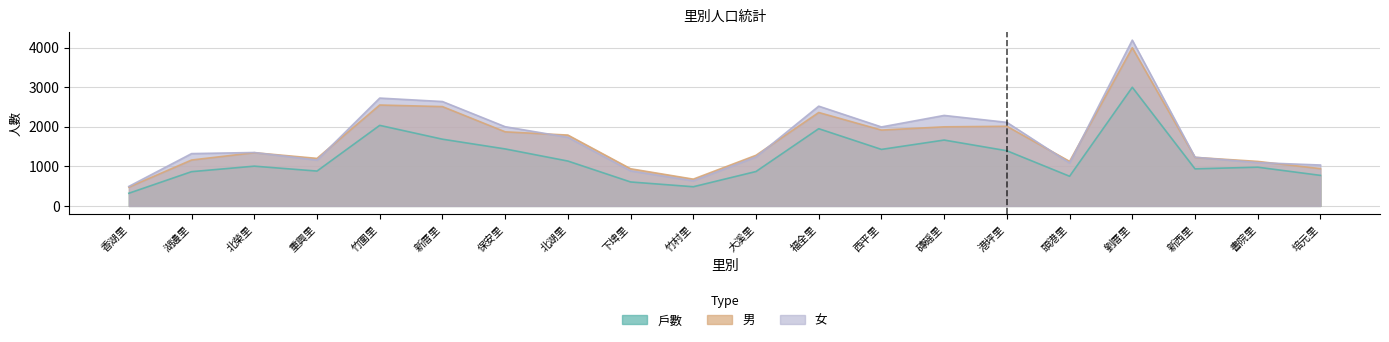

True or false: 戶數 and 女 cross at least once.

False